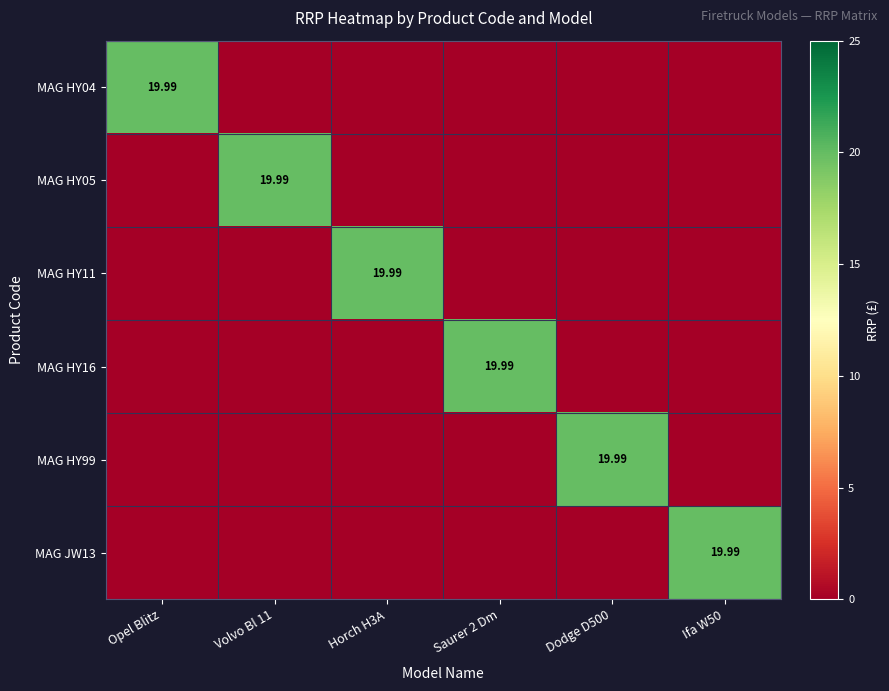

Between Horch H3A and Ifa W50, which is larger?

Horch H3A